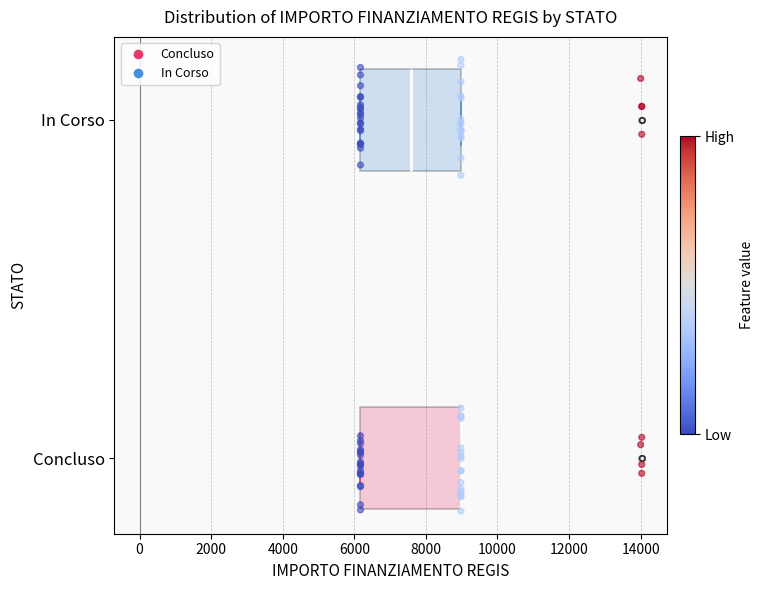

Reading bottom to top, read every box against the x-axis: the position of its median line, the range the box covers, and the ends of its whiskers. The values are not printed on the chart, so give them approximately, as read against the axis.

Concluso: median 9000 (drawn on the box's right edge), box 6200 to 9000, whiskers 6200 to 9000
In Corso: median 7600, box 6200 to 9000, whiskers 6200 to 9000